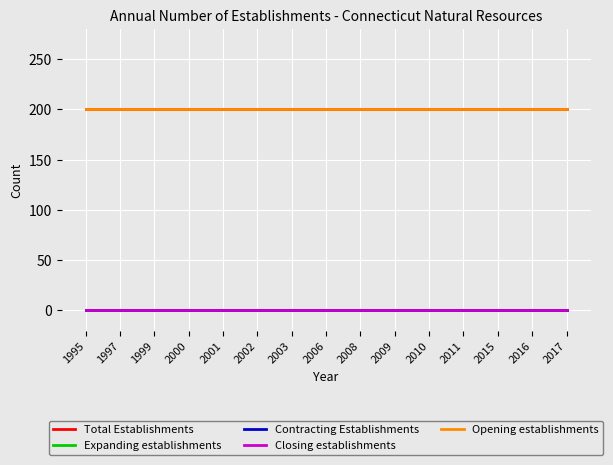

Is this an area chart (filled region under the line)?

No